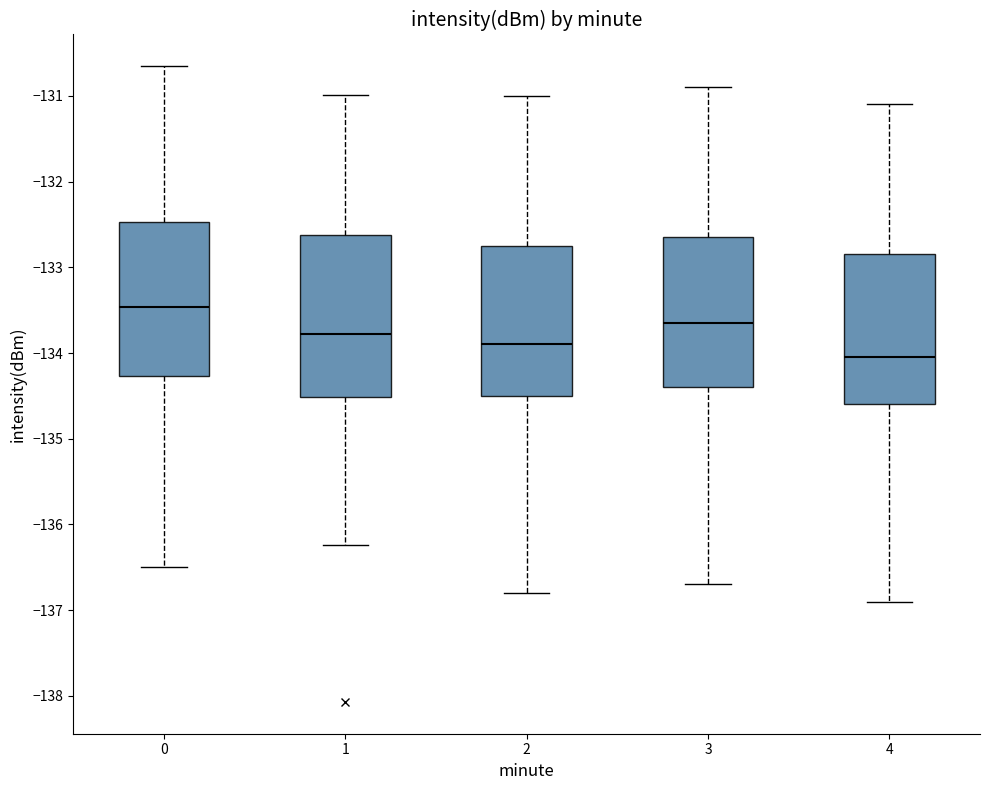

Reading left to right, read every box against the y-axis: the position of its median line, the range the box covers, and the ends of its whiskers. The values are not printed on the chart, so give them approximately, as read against the axis.

0: median -133.5, box -134.3 to -132.5, whiskers -136.5 to -130.7
1: median -133.8, box -134.5 to -132.6, whiskers -136.2 to -131.0
2: median -133.9, box -134.5 to -132.7, whiskers -136.8 to -131.0
3: median -133.6, box -134.4 to -132.6, whiskers -136.7 to -130.9
4: median -134.0, box -134.6 to -132.8, whiskers -136.9 to -131.1